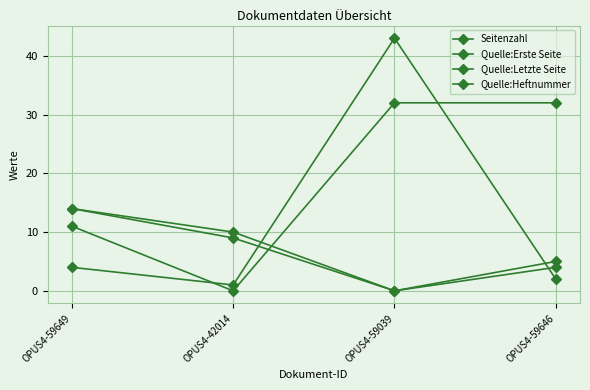

How many lines are shown in the chart?

4